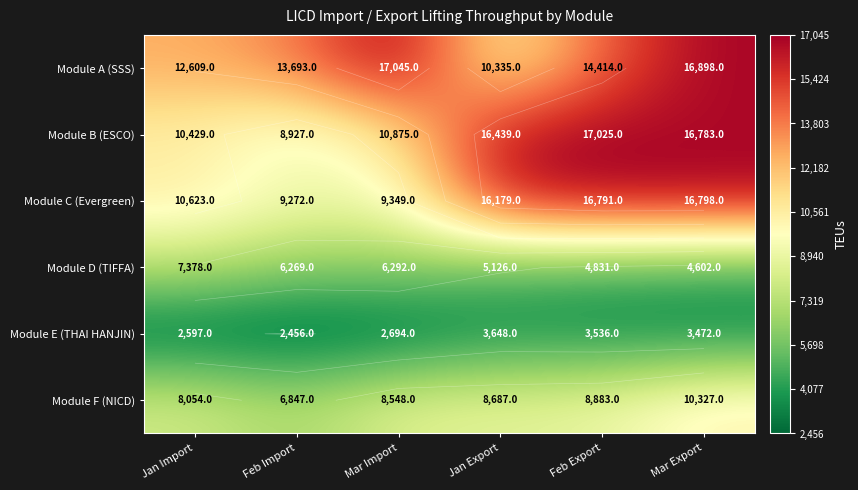

Count the number of data series in this chart.

6